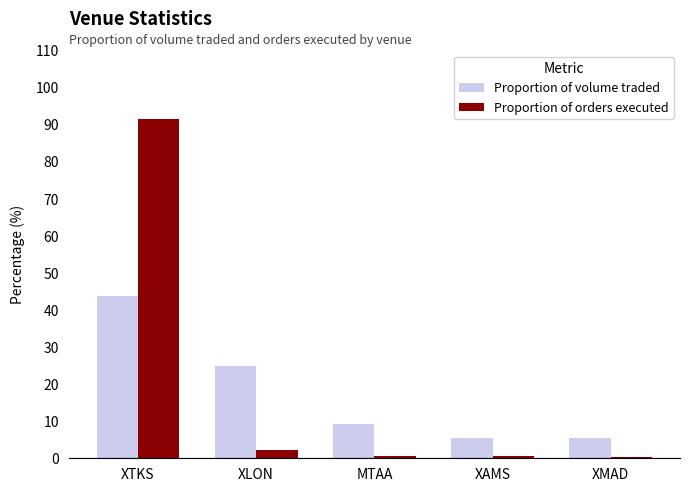

Rank the series by their average value, from lowest to highest.

Proportion of volume traded, Proportion of orders executed